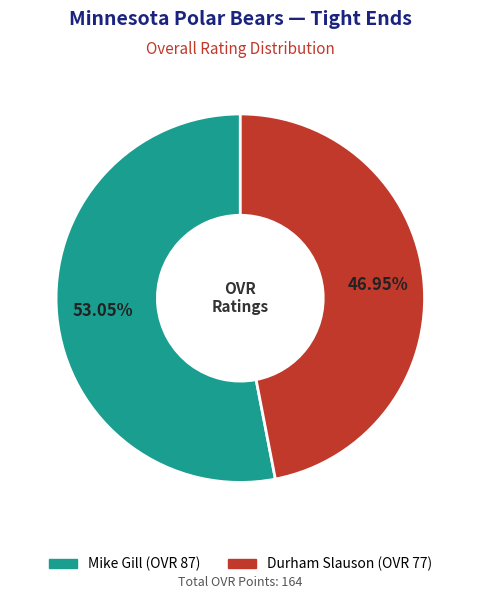

Combined, do Mike Gill and Durham Slauson account for over 50%?

Yes